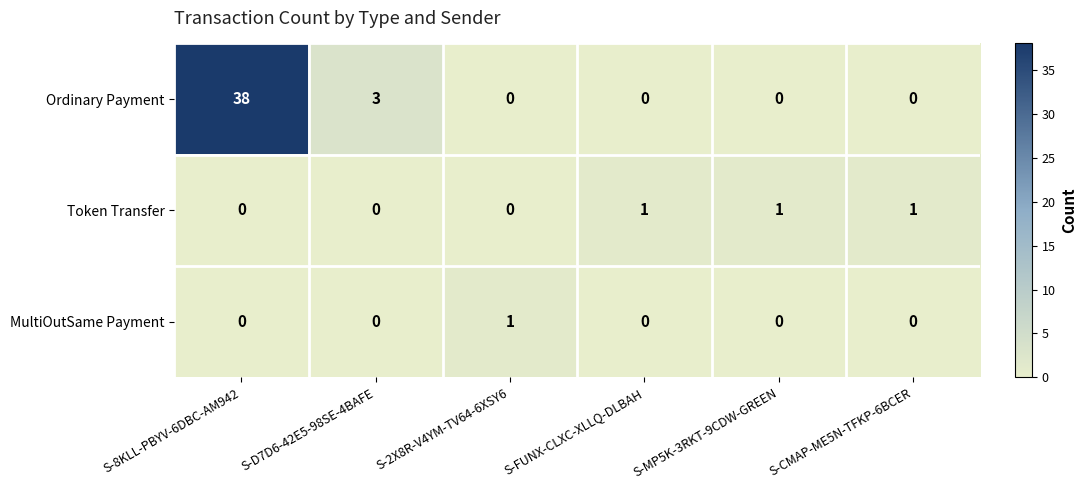

Reading left to right, transcribe all the data shown in this chart.

Ordinary Payment: S-8KLL-PBYV-6DBC-AM942=38	S-D7D6-42E5-98SE-4BAFE=3	S-2X8R-V4YM-TV64-6XSY6=0	S-FUNX-CLXC-XLLQ-DLBAH=0	S-MP5K-3RKT-9CDW-GREEN=0	S-CMAP-ME5N-TFKP-6BCER=0
Token Transfer: S-8KLL-PBYV-6DBC-AM942=0	S-D7D6-42E5-98SE-4BAFE=0	S-2X8R-V4YM-TV64-6XSY6=0	S-FUNX-CLXC-XLLQ-DLBAH=1	S-MP5K-3RKT-9CDW-GREEN=1	S-CMAP-ME5N-TFKP-6BCER=1
MultiOutSame Payment: S-8KLL-PBYV-6DBC-AM942=0	S-D7D6-42E5-98SE-4BAFE=0	S-2X8R-V4YM-TV64-6XSY6=1	S-FUNX-CLXC-XLLQ-DLBAH=0	S-MP5K-3RKT-9CDW-GREEN=0	S-CMAP-ME5N-TFKP-6BCER=0